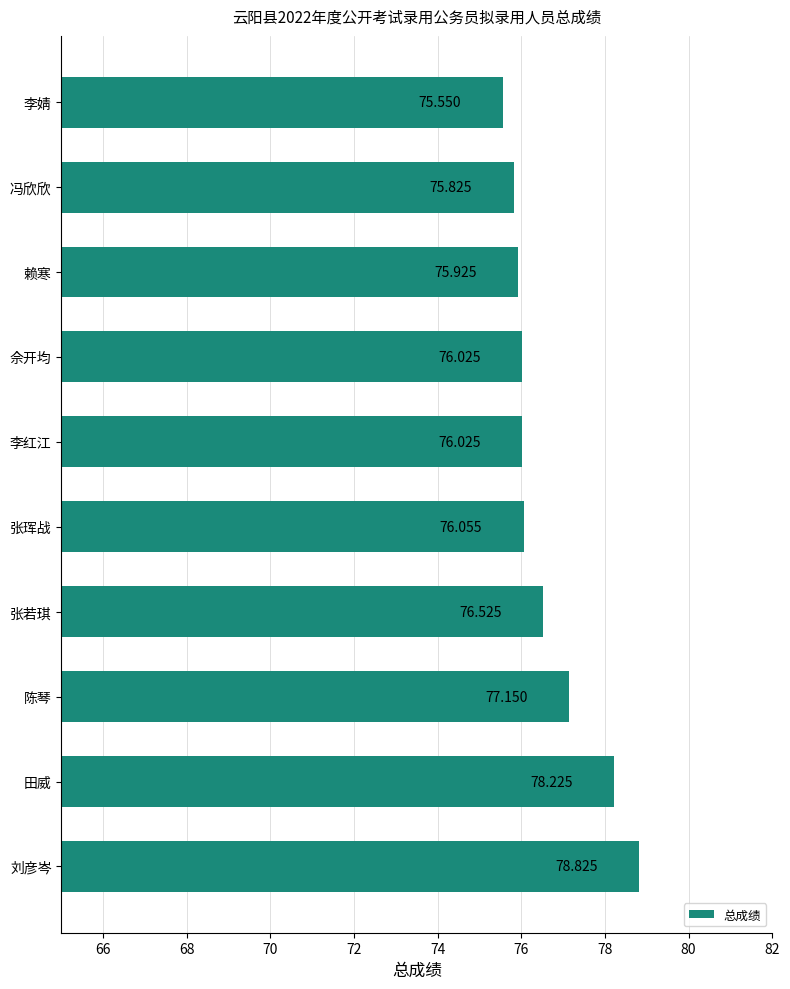

Which has a higher value, 李婧 or 张珲战?

张珲战